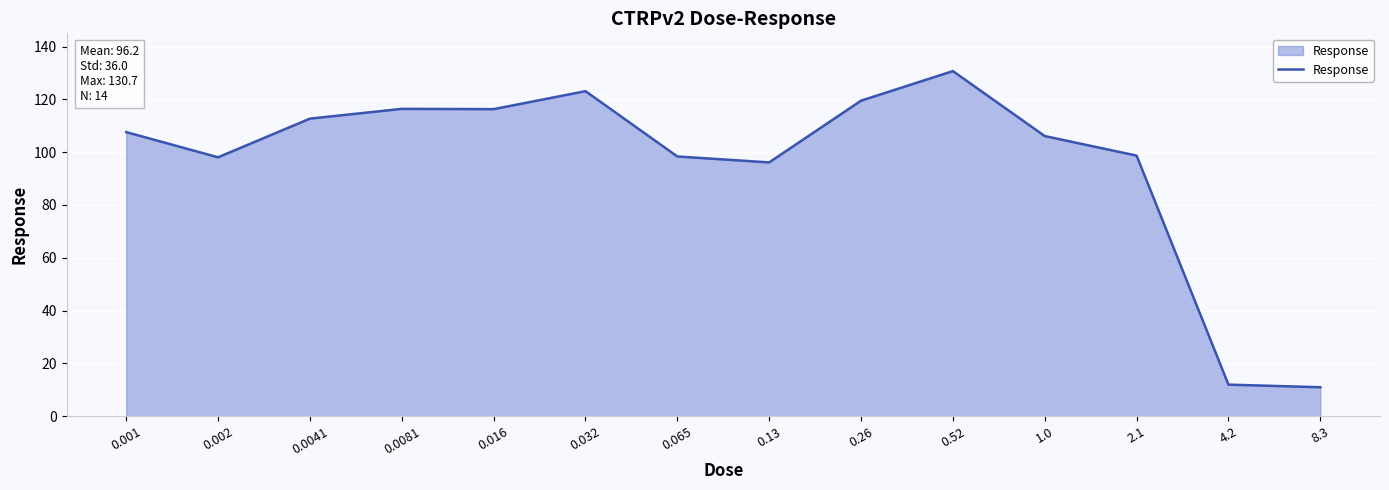

The value at 0.0081 is 116.4. True or false?

True